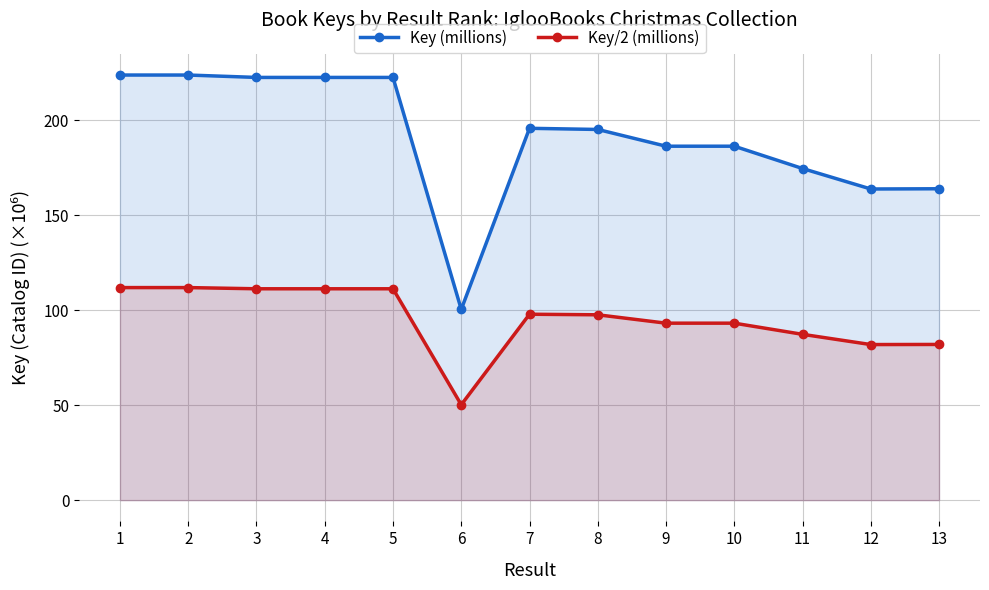

Between 1 and 11, which series saw the biggest shift?

Key (millions)